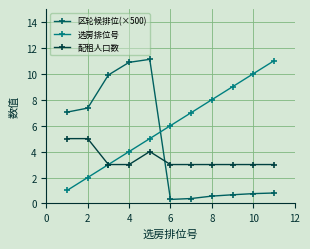

Which series has the widest spread of values?

区轮候排位(×500)